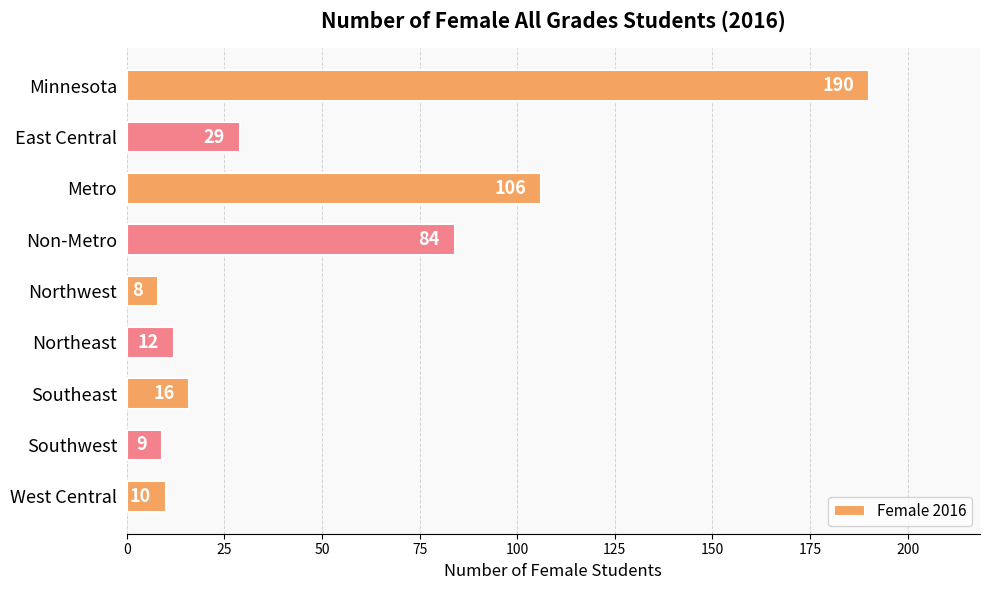

How many data points does each series have?

9